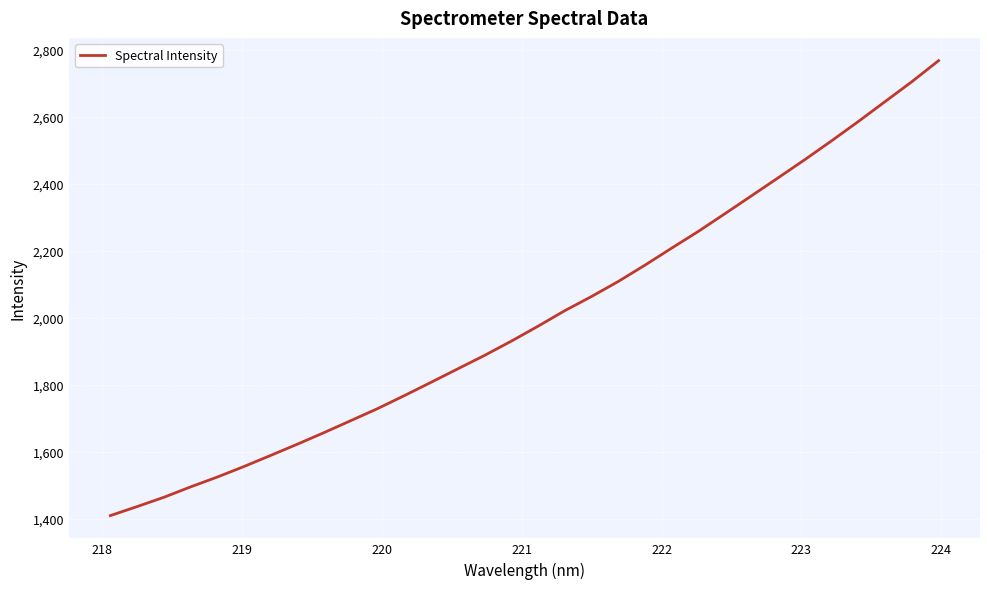

What is the difference between the maximum and minimum values?

1356.7